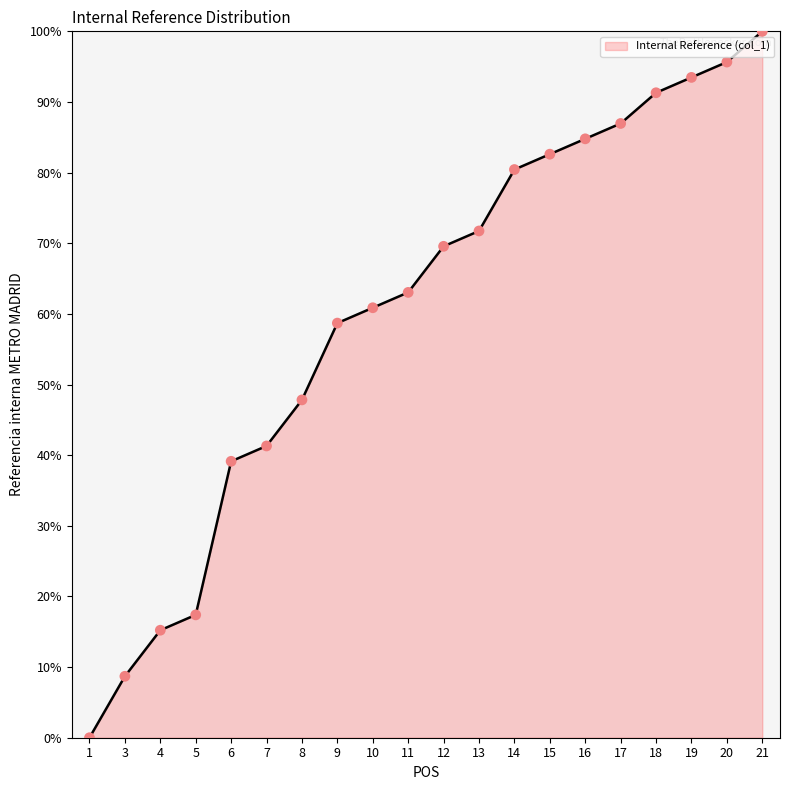

Which has a higher value, 20 or 16?

20